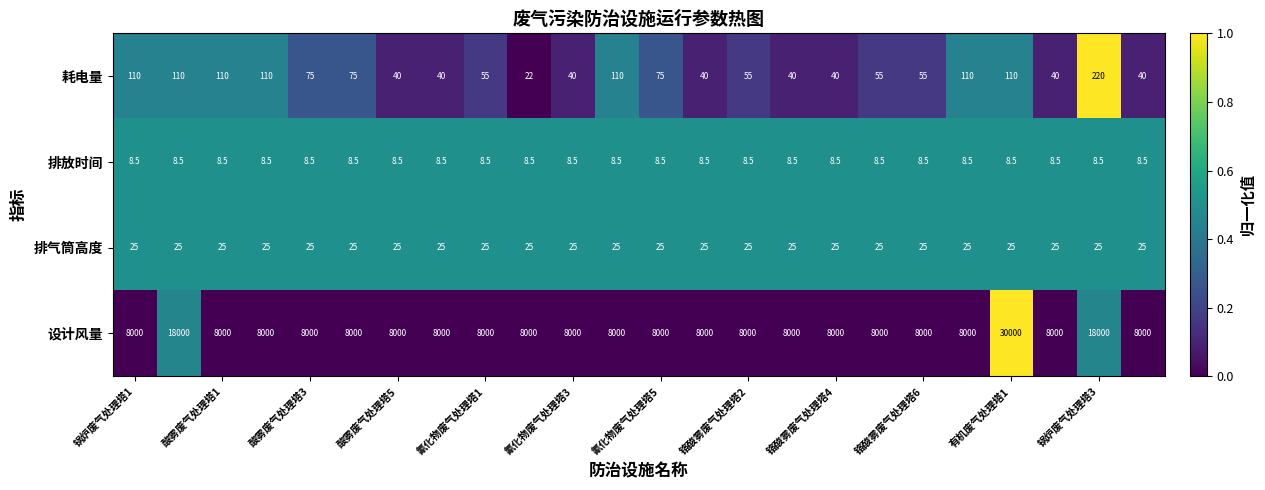

Which series has the largest total across all categories?

设计风量